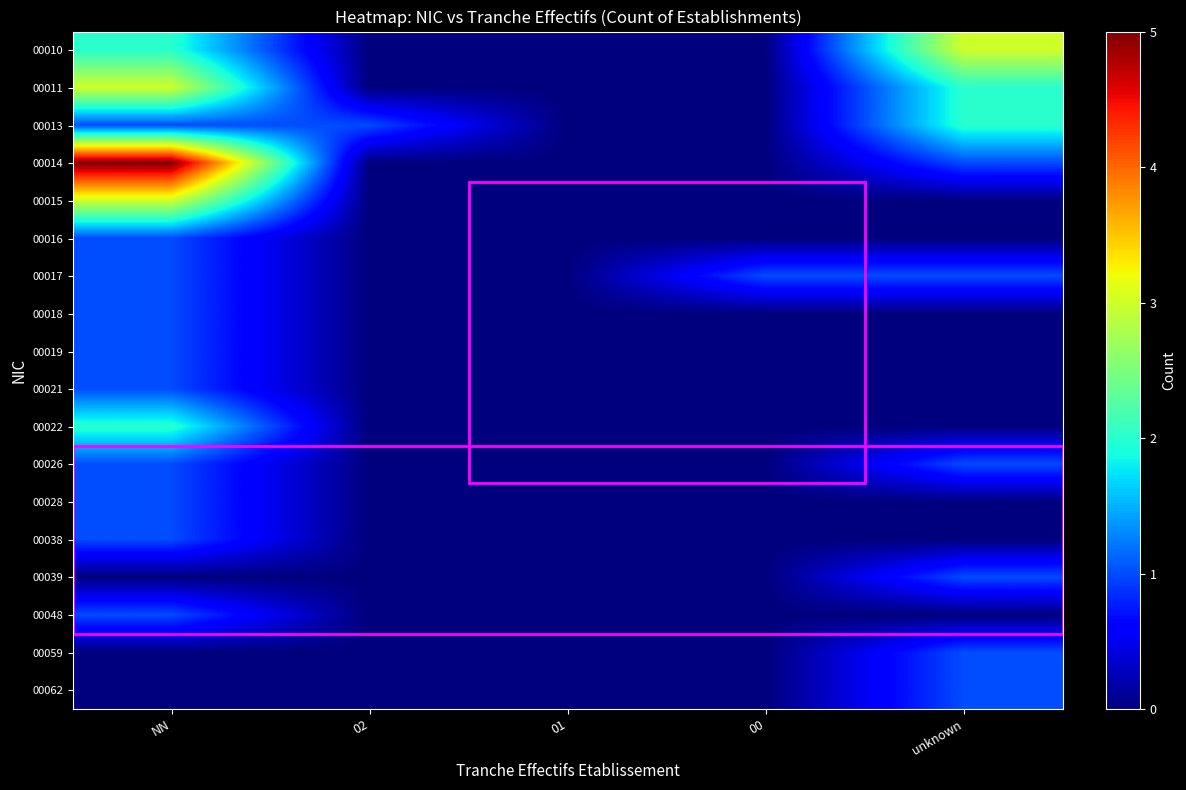

At how many categories does at least one series exceed 4?

1